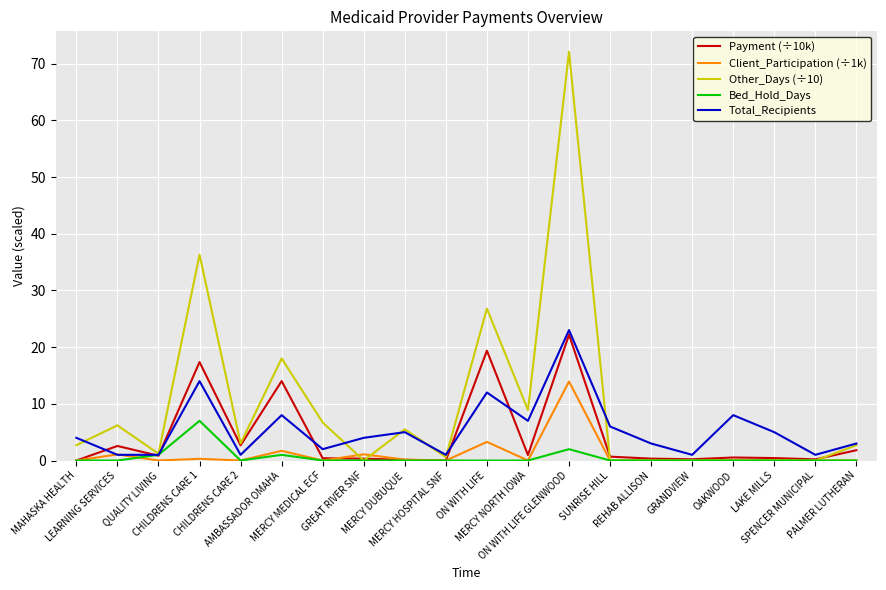

Where is Other_Days (÷10) nearest to the value 36?

CHILDRENS CARE 1